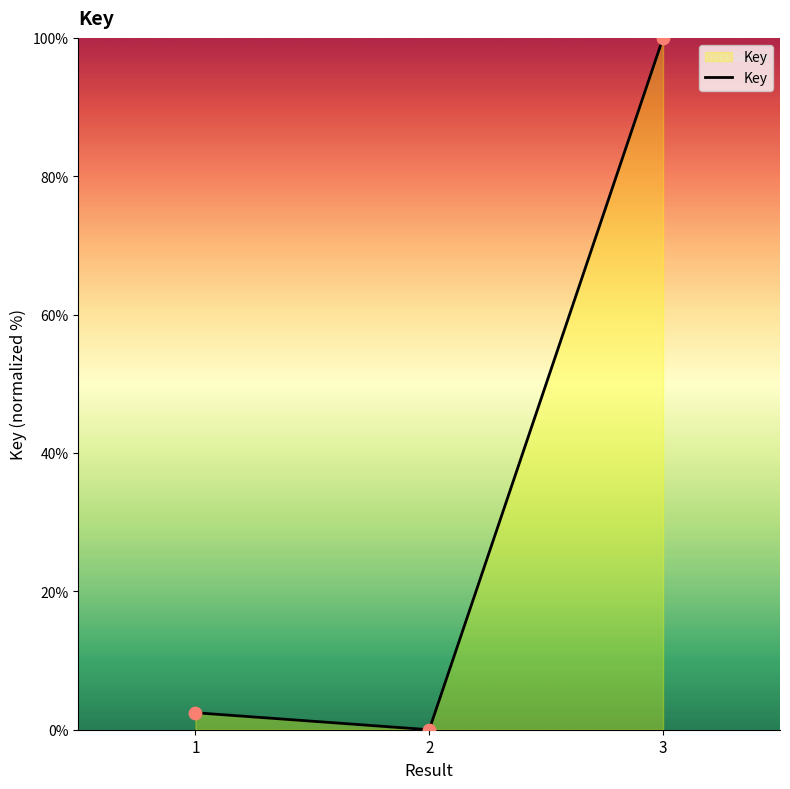

What is the change in value from 1 to 2?

-2.5